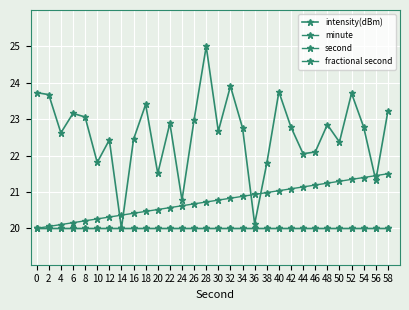

The value of second at 50 is 21.3. True or false?

True